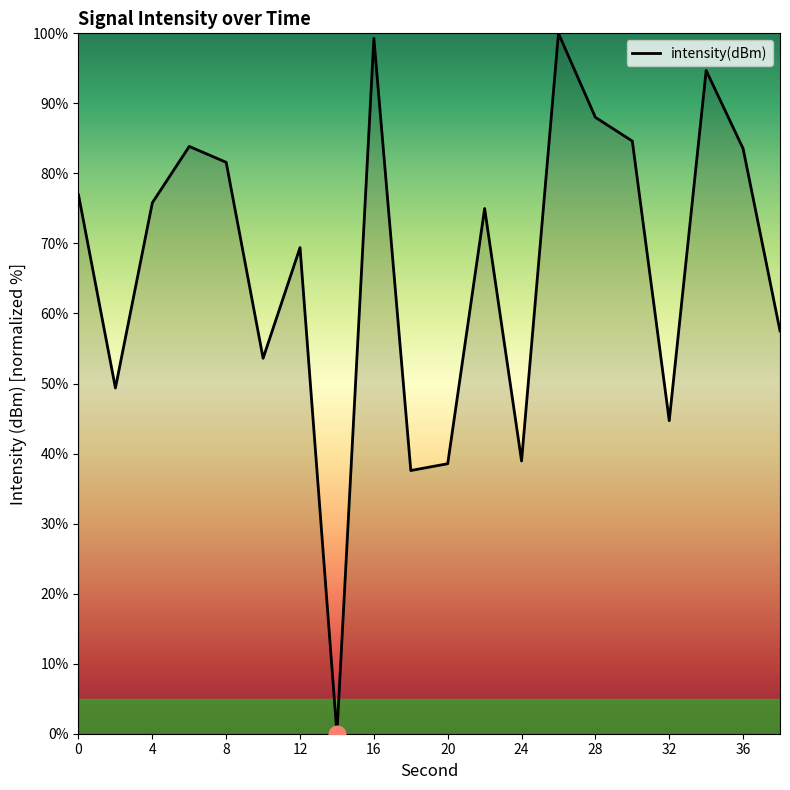

How many interior local valleys (lower than both neighbors) does the data have?

6